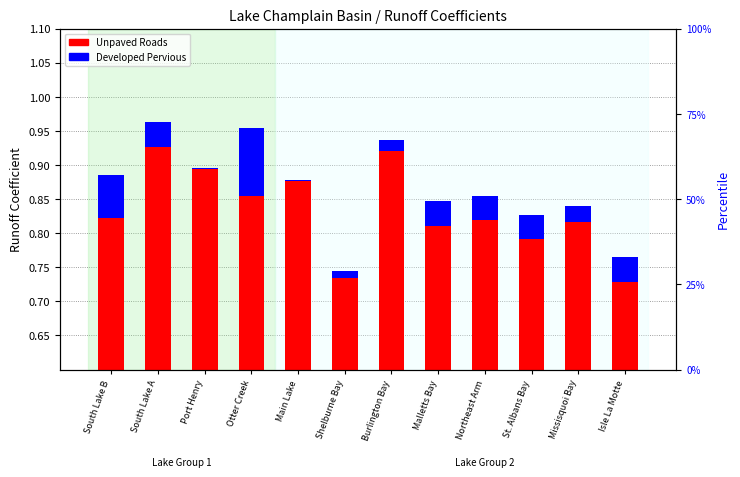

Is the value of Developed Pervious at Northeast Arm greater than the value of Unpaved Roads at Isle La Motte?

No